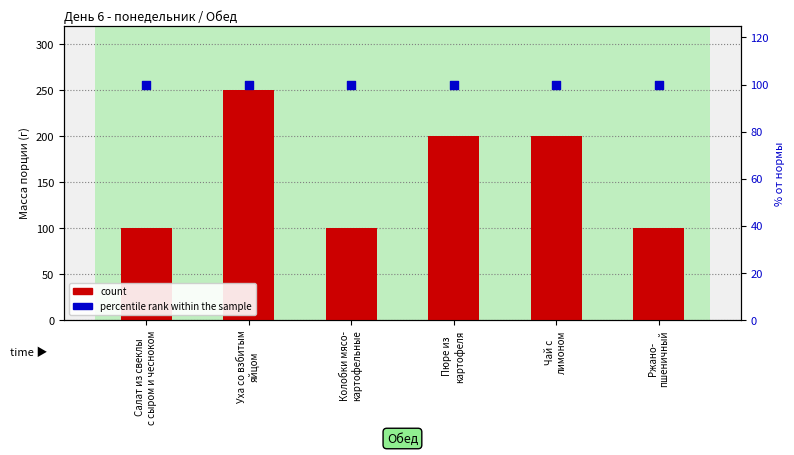

At how many categories does at least one series exceed 179?

3